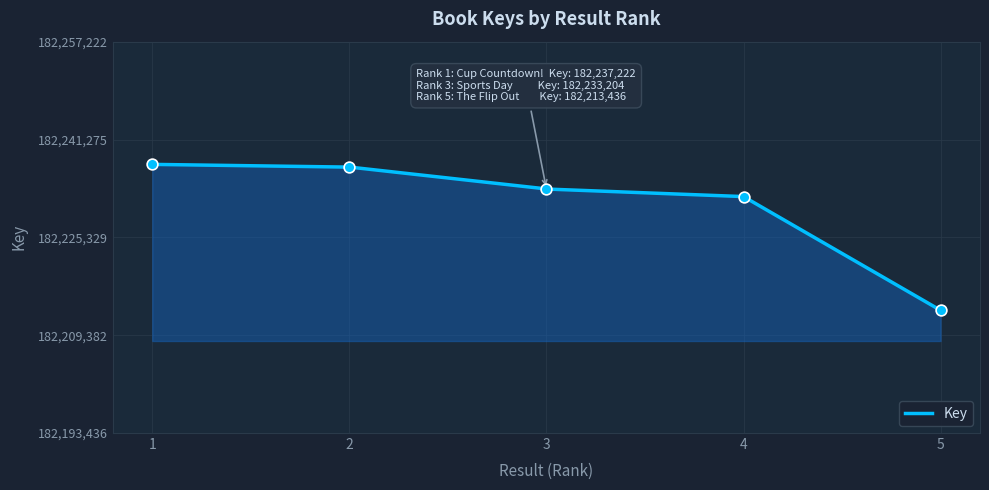

What is the change in value from 2 to 4?

-4813